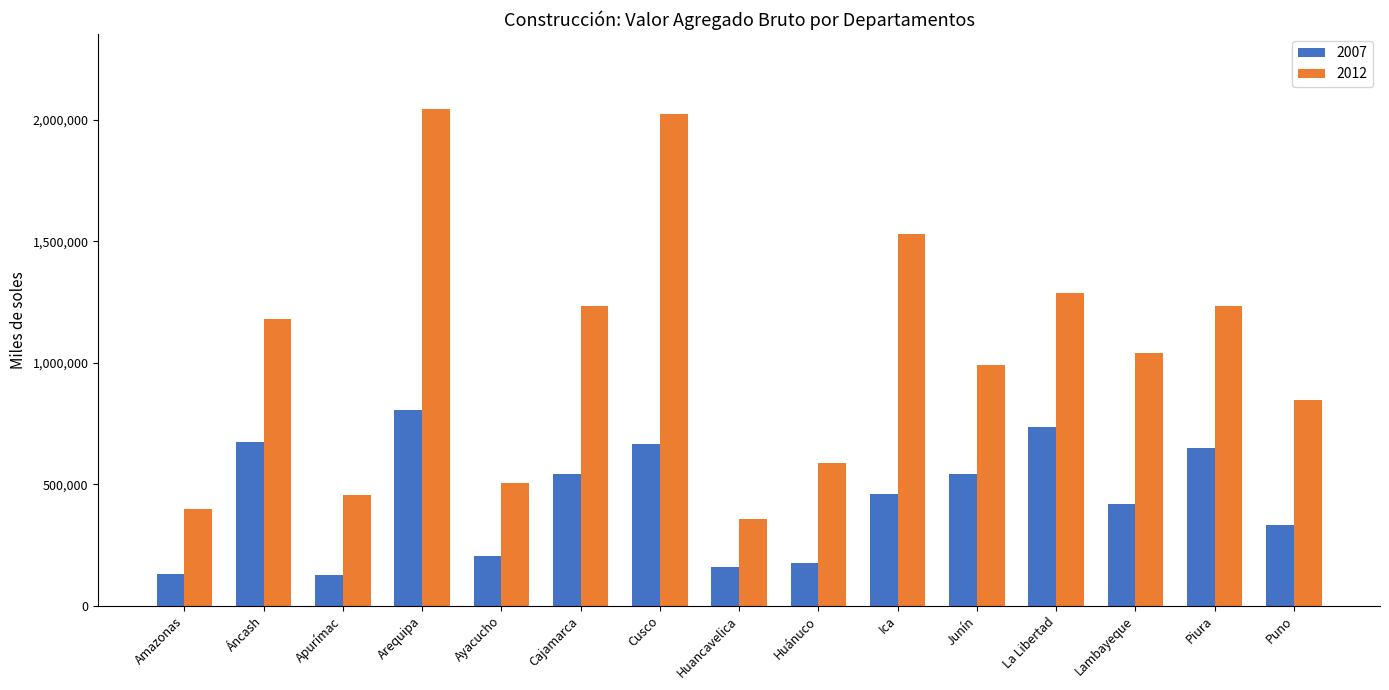

What is the difference between the maximum and minimum values in the 2012 series?

1690534